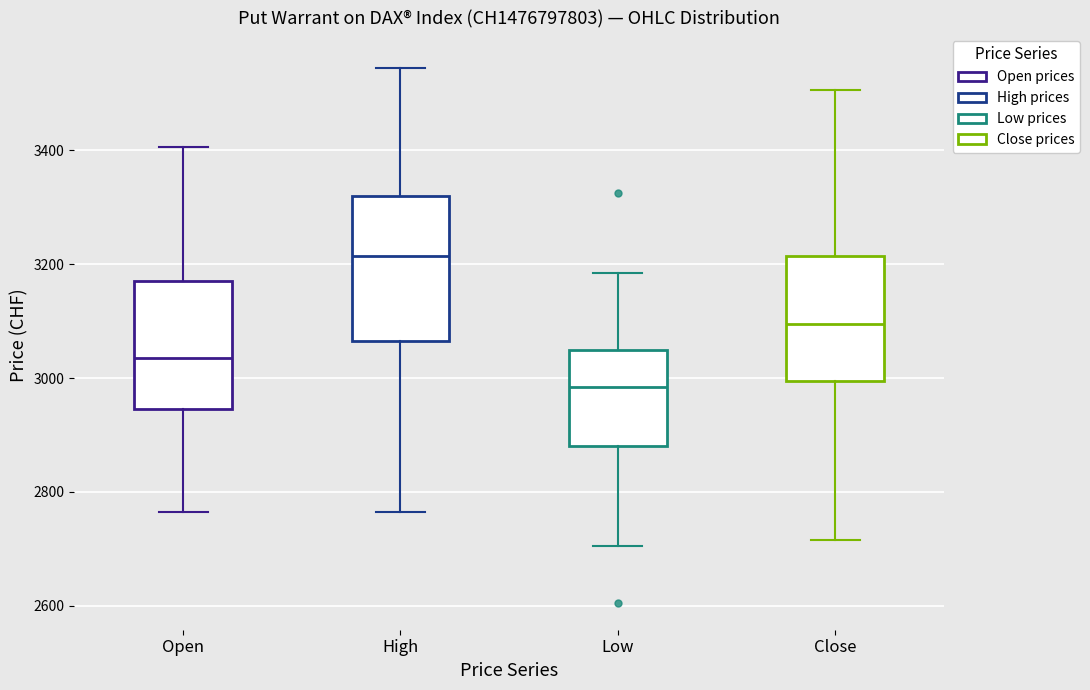

Which box has the highest median line?

High